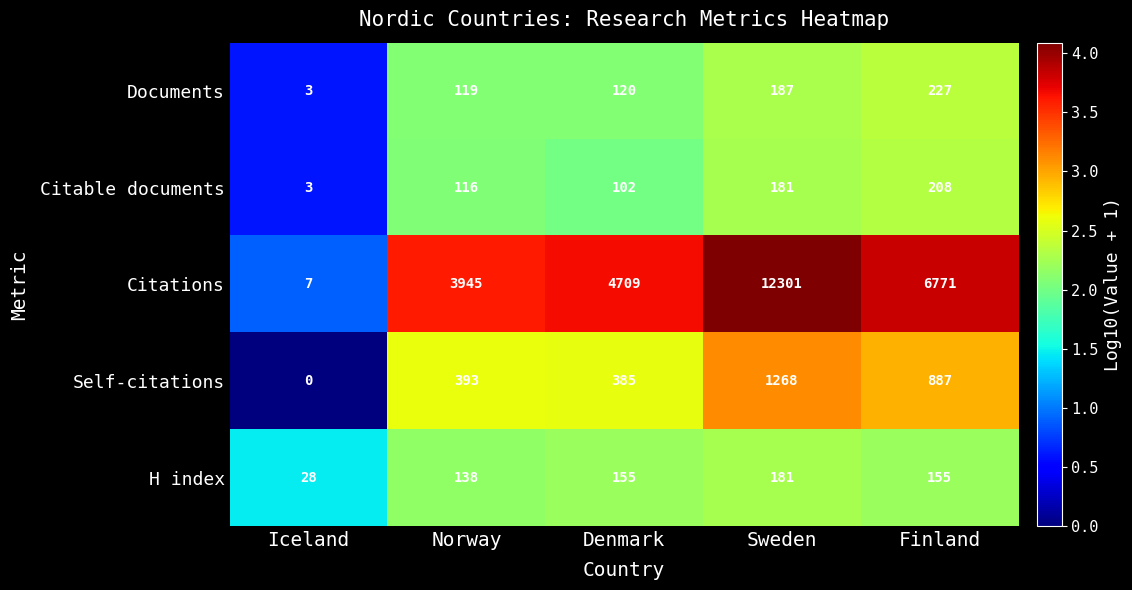

Reading left to right, extract all data points from this chart.

Documents: Iceland=3	Norway=119	Denmark=120	Sweden=187	Finland=227
Citable documents: Iceland=3	Norway=116	Denmark=102	Sweden=181	Finland=208
Citations: Iceland=7	Norway=3945	Denmark=4709	Sweden=12301	Finland=6771
Self-citations: Iceland=0	Norway=393	Denmark=385	Sweden=1268	Finland=887
H index: Iceland=28	Norway=138	Denmark=155	Sweden=181	Finland=155